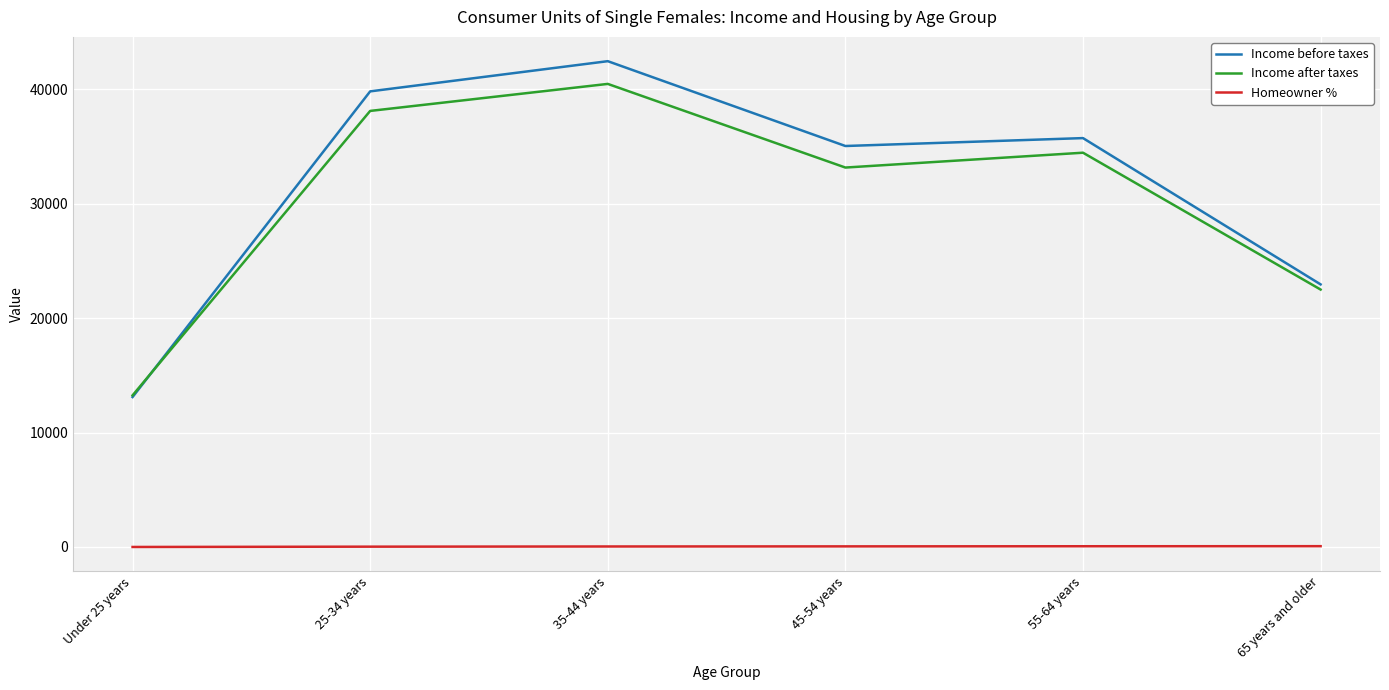

At which category is the sum across all series the highest?

35-44 years